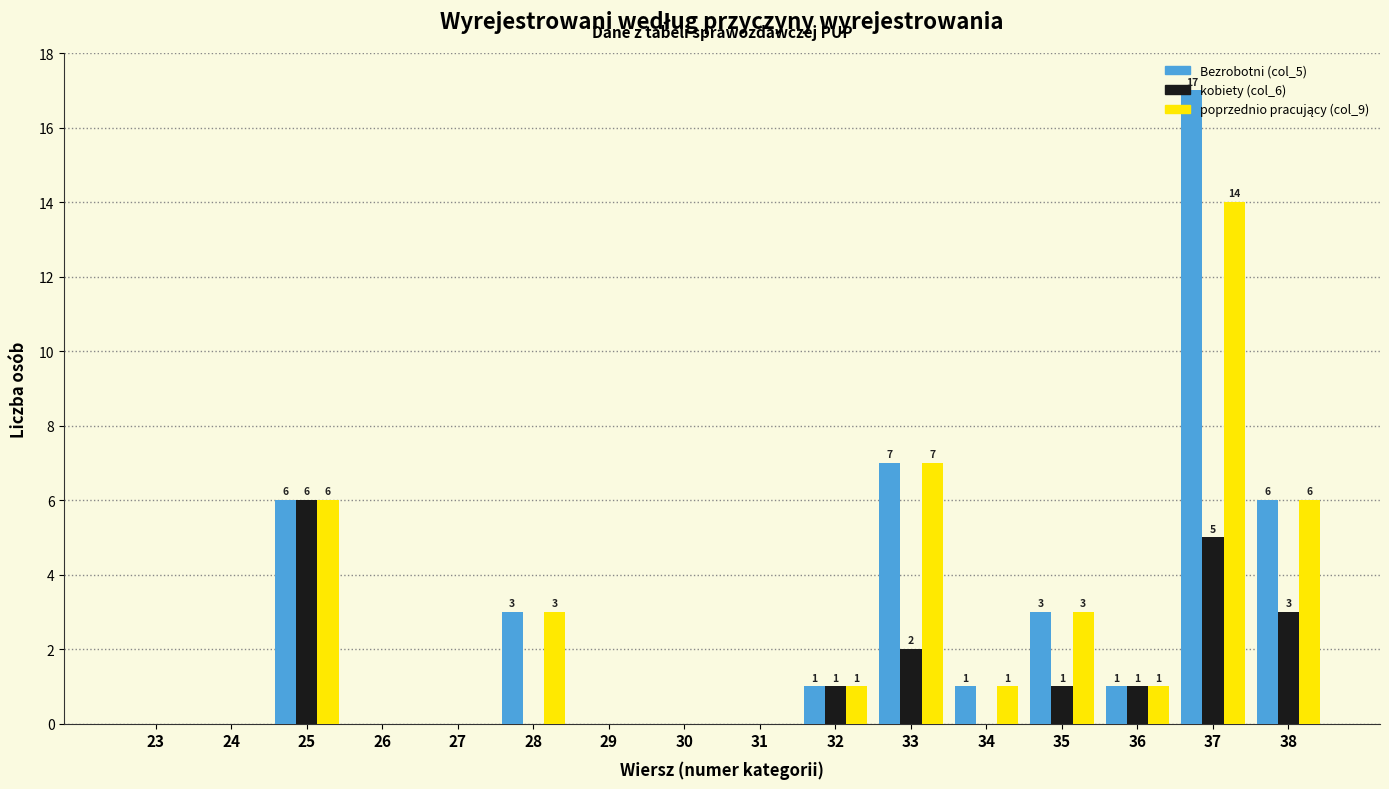

What is the total value across all series at 37?

36